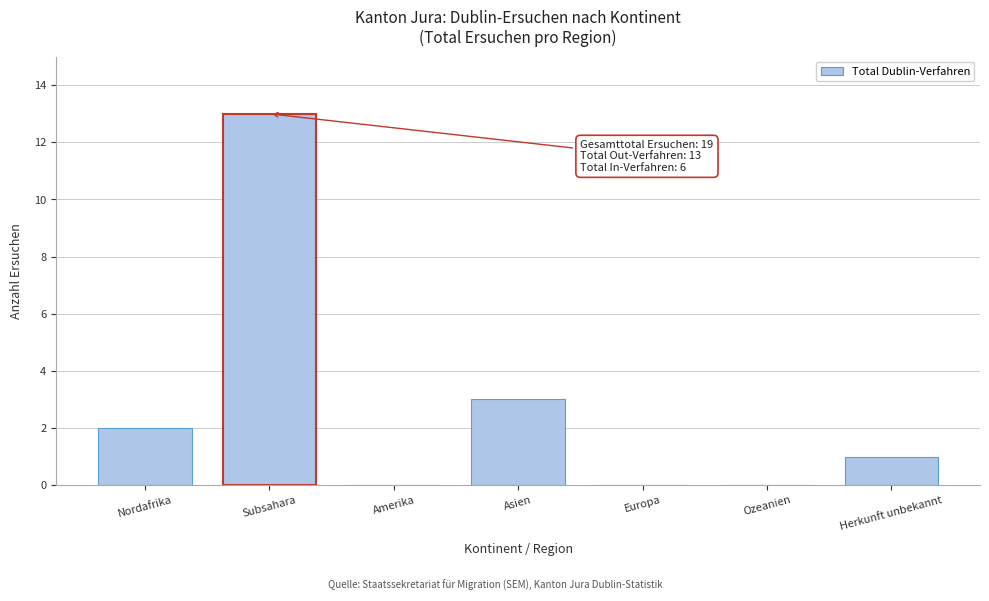

Reading right to left, list all the values displayed in this chart.

Herkunft unbekannt=1	Ozeanien=0	Europa=0	Asien=3	Amerika=0	Subsahara=13	Nordafrika=2